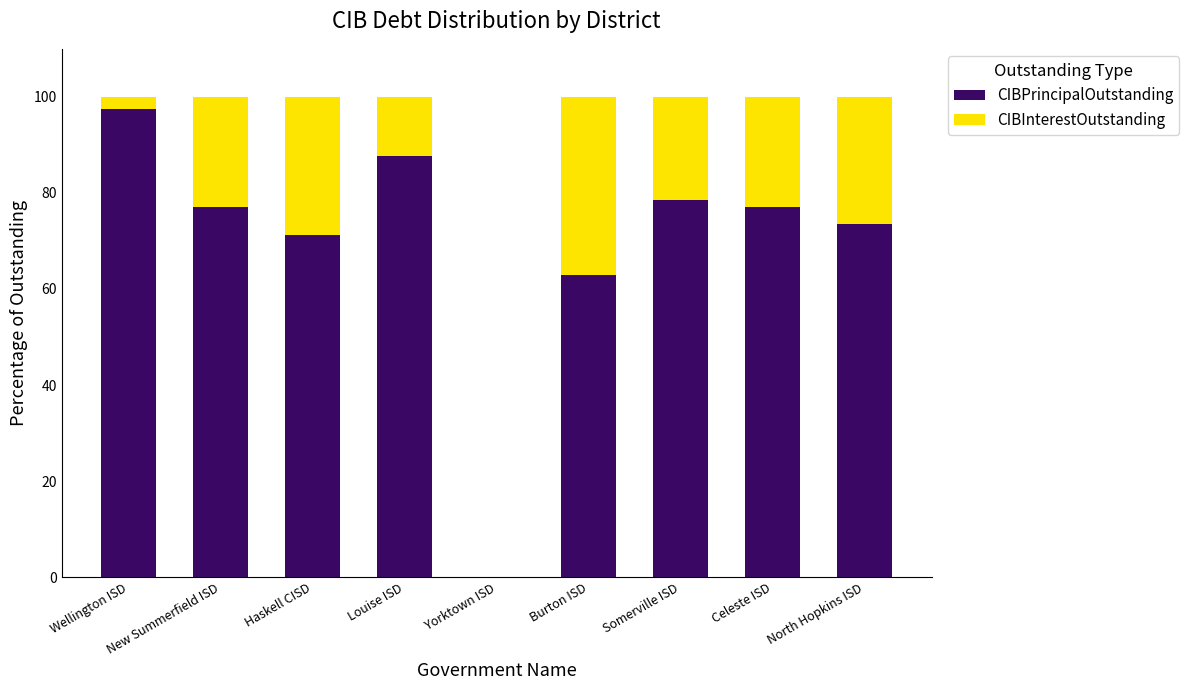

What is the approximate value of CIBPrincipalOutstanding at North Hopkins ISD?

73.6